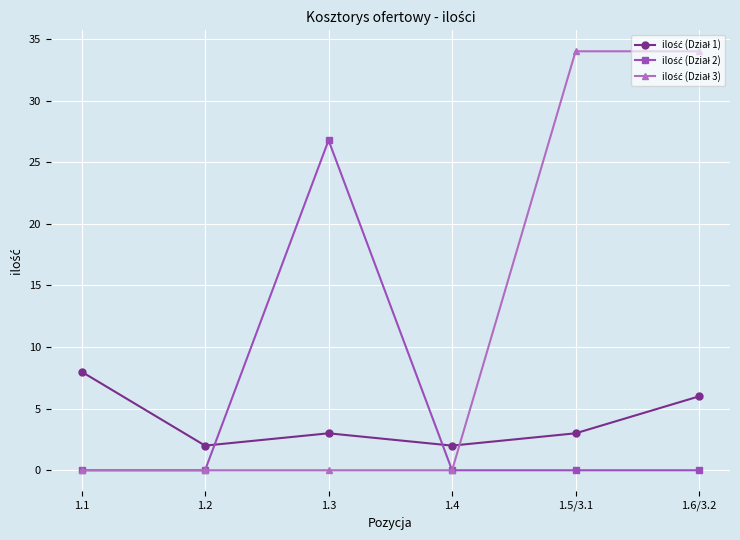

What position from the right is 1.2?

5